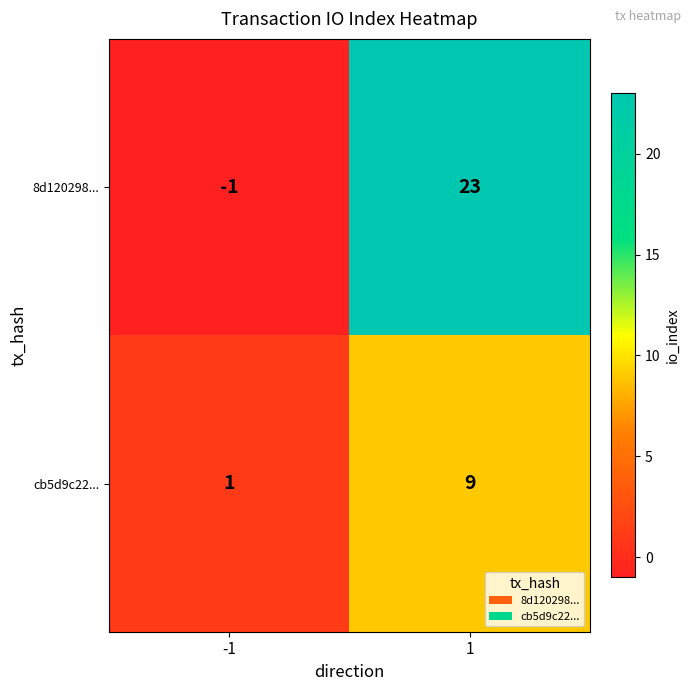

True or false: cb5d9c22... has a value of 1 at -1.

True